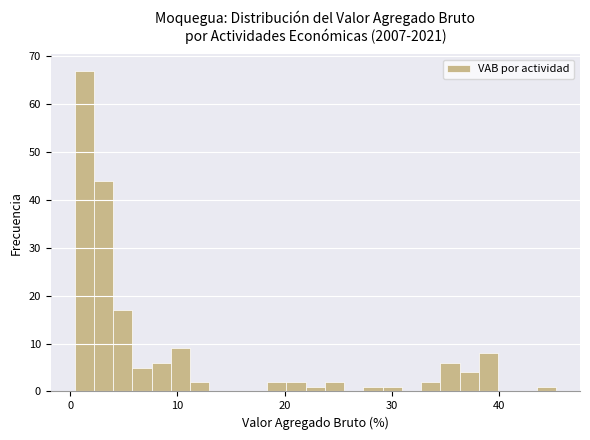

Around what value on the x-axis is the tallest bar? Give the approximate position of its centre, as read against the axis.

1